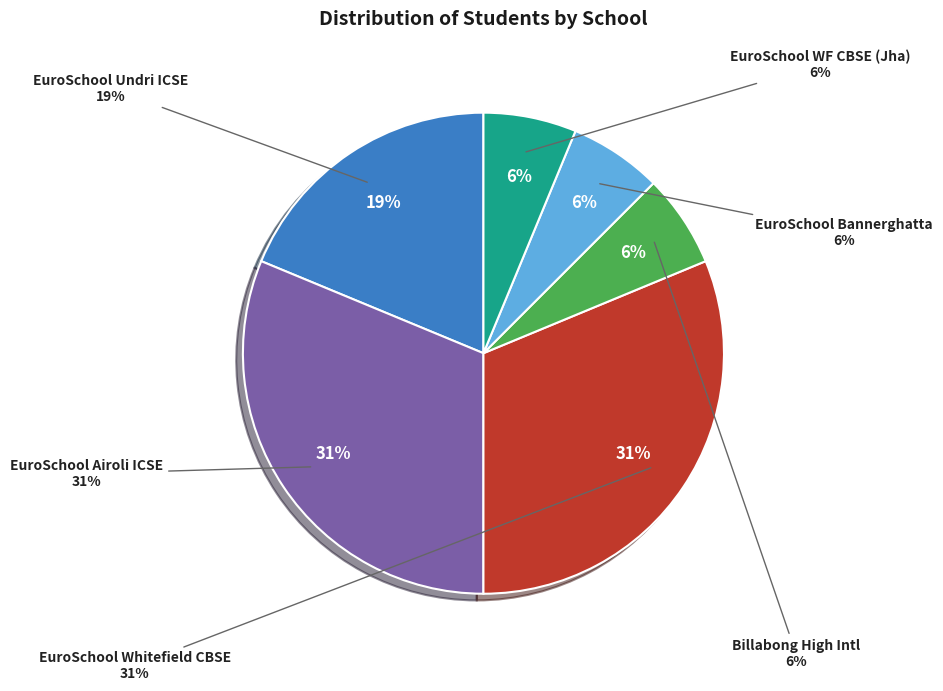

Which slice is the smallest?

Billabong High International School